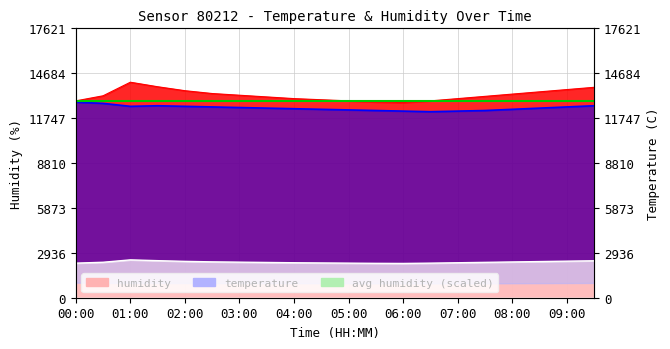

Is the value of temperature at 06:30 greater than the value of humidity at 03:00?

No